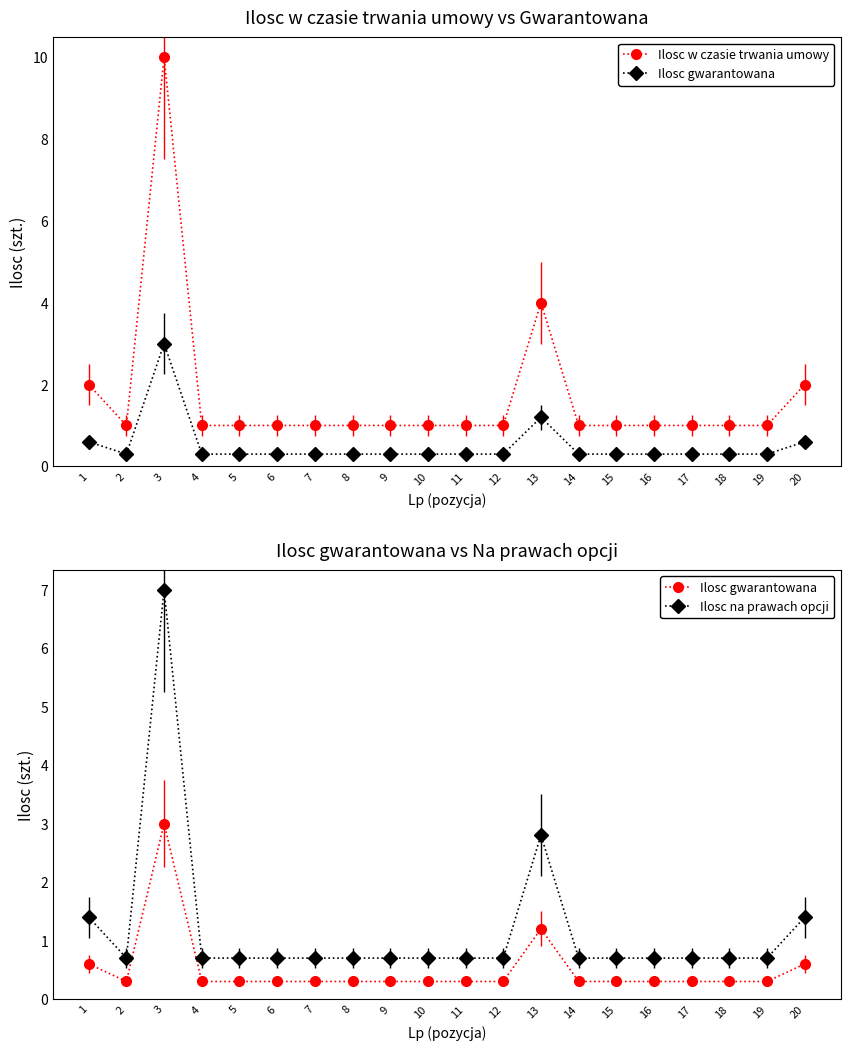

Where is Ilosc w czasie trwania umowy nearest to the value 5?

13